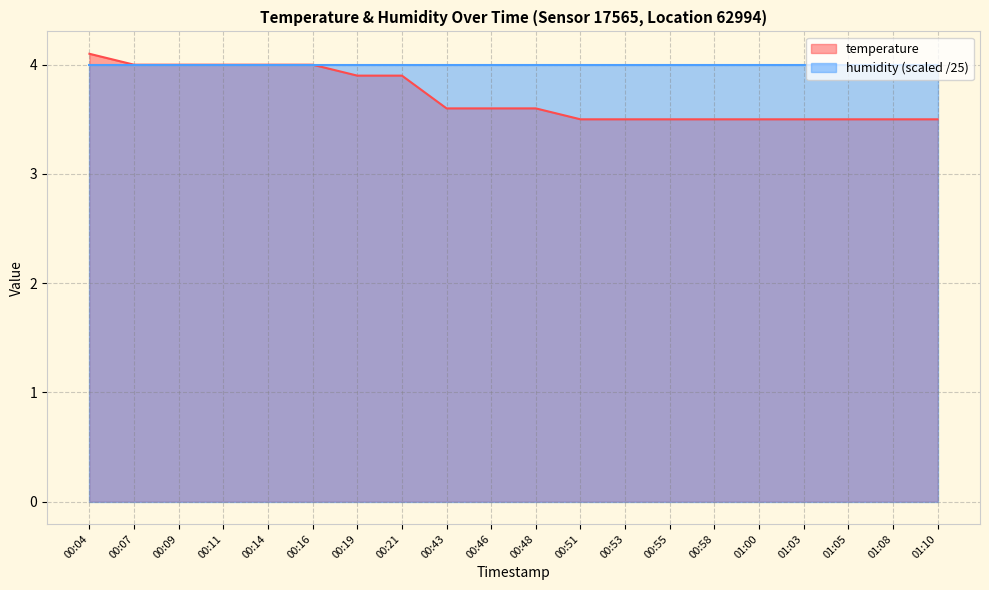

How many lines are shown in the chart?

2